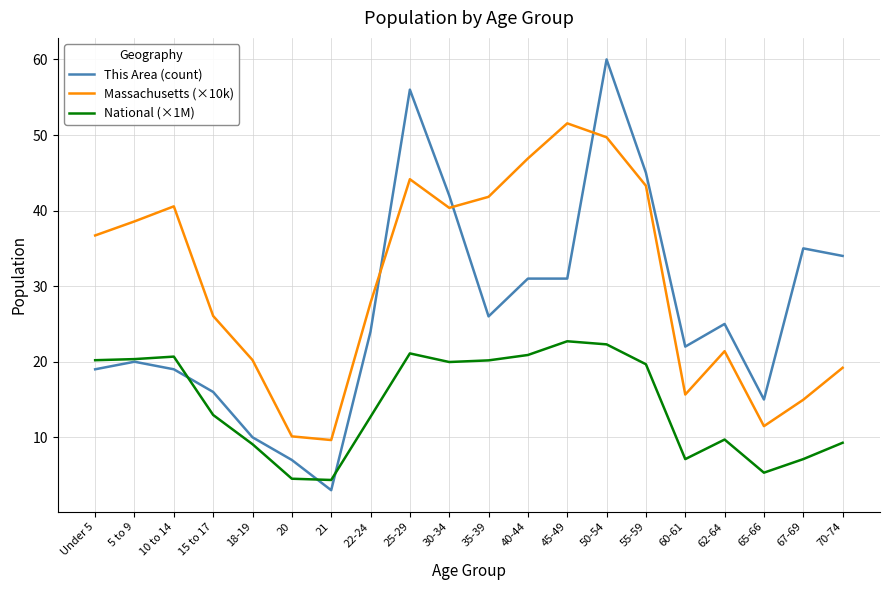

Does the chart have visible grid lines?

Yes